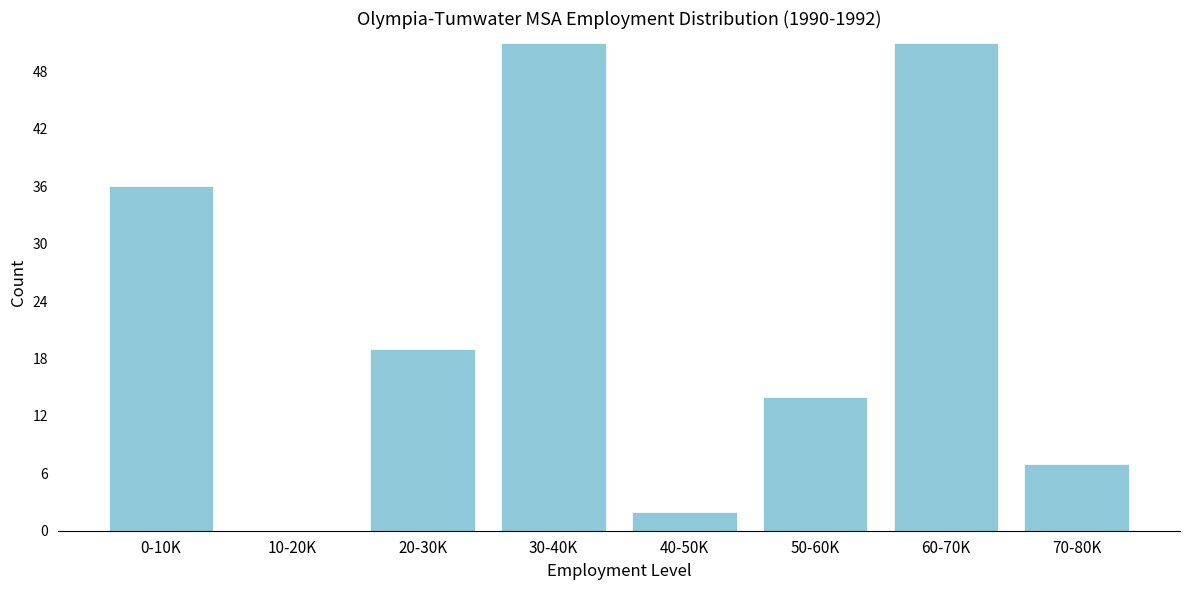

Reading left to right, list all the values displayed in this chart.

0-10K=36	10-20K=0	20-30K=19	30-40K=51	40-50K=2	50-60K=14	60-70K=51	70-80K=7